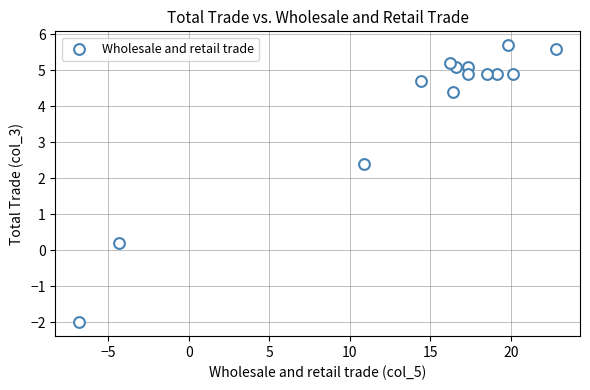

What is the range of Y values (max minus min)?

7.7